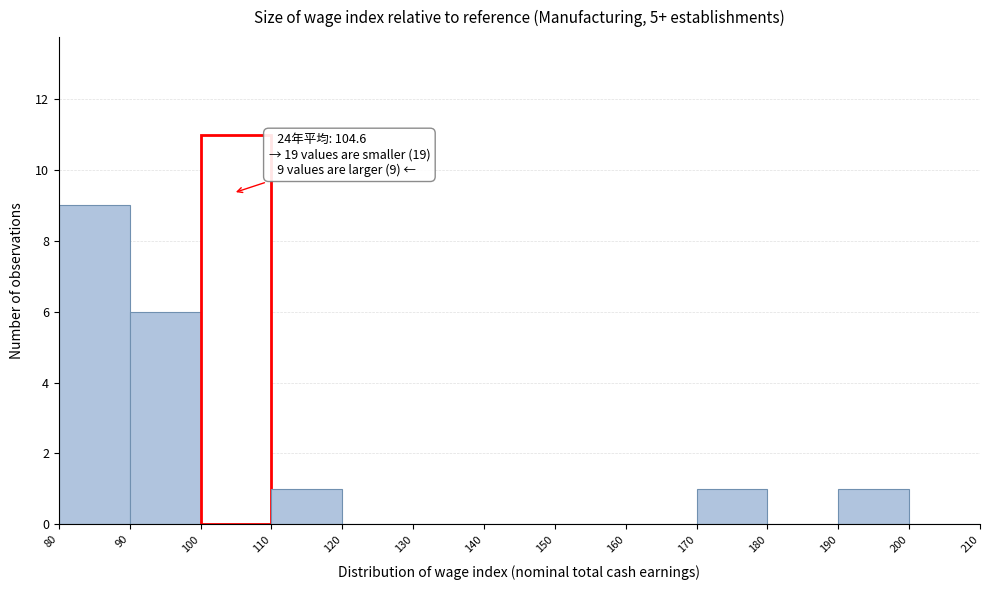

Over which range of the x-axis is the bar tallest?

100 to 110